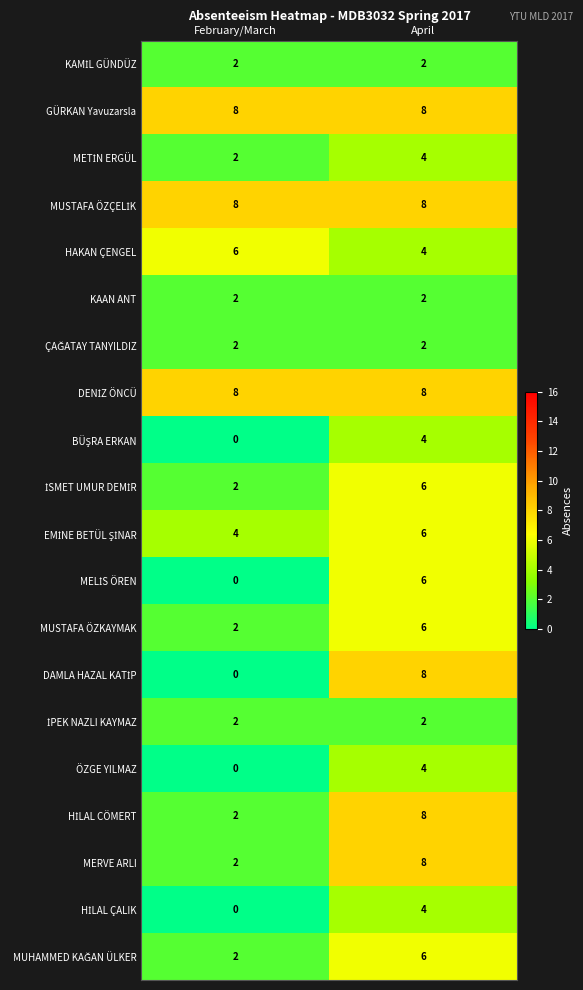

The value of MERVE ARLI at April is 3. True or false?

False